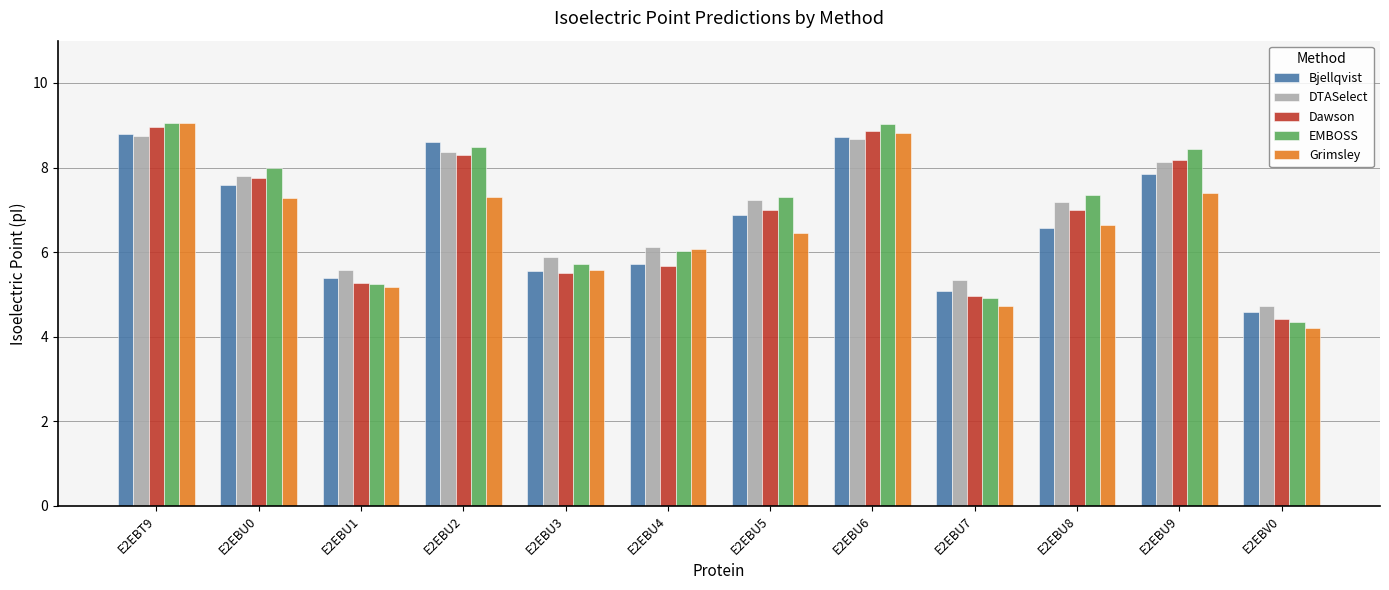

At which label is EMBOSS closest to 6?

E2EBU4